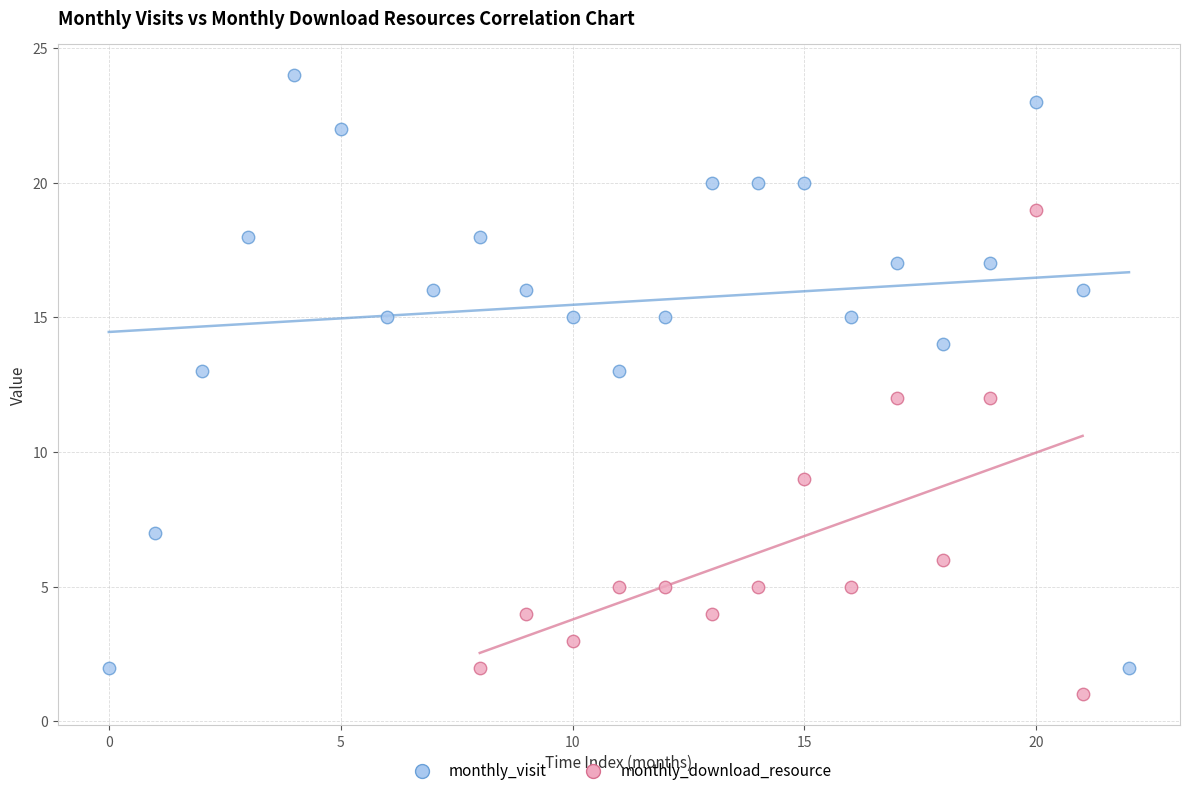

Which series has the largest Y range (max minus min)?

monthly_visit